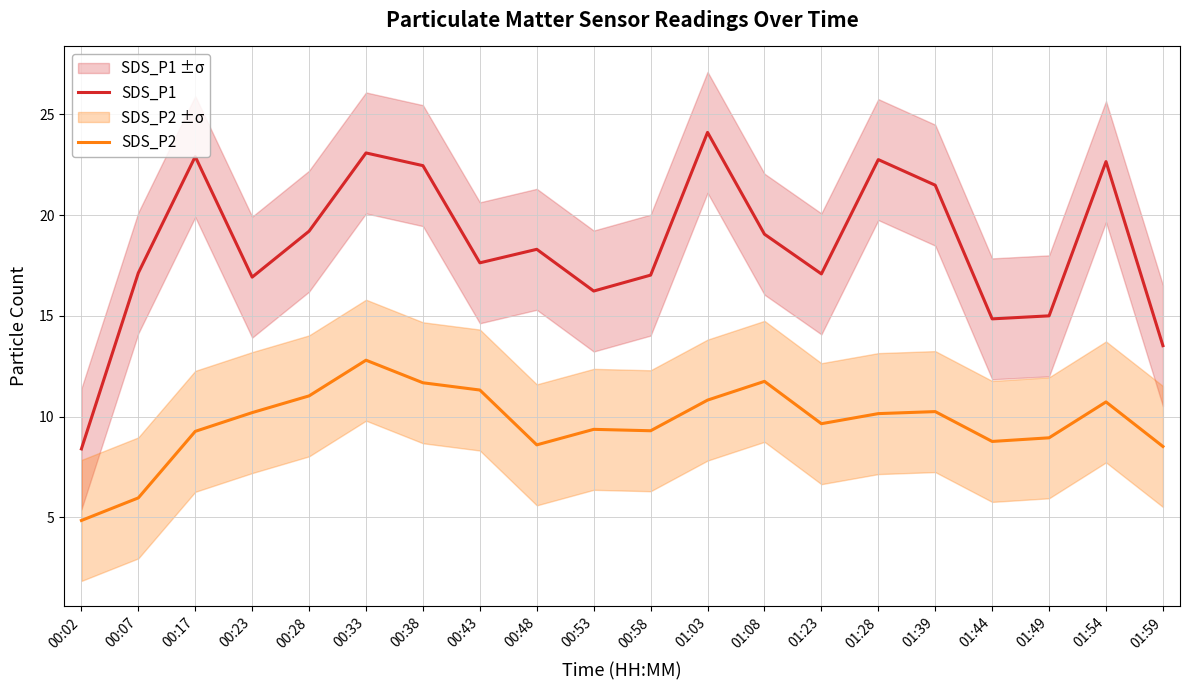

Rank the categories by SDS_P2 value from highest to lowest.

00:33, 01:08, 00:38, 00:43, 00:28, 01:03, 01:54, 01:39, 00:23, 01:28, 01:23, 00:53, 00:58, 00:17, 01:49, 01:44, 00:48, 01:59, 00:07, 00:02